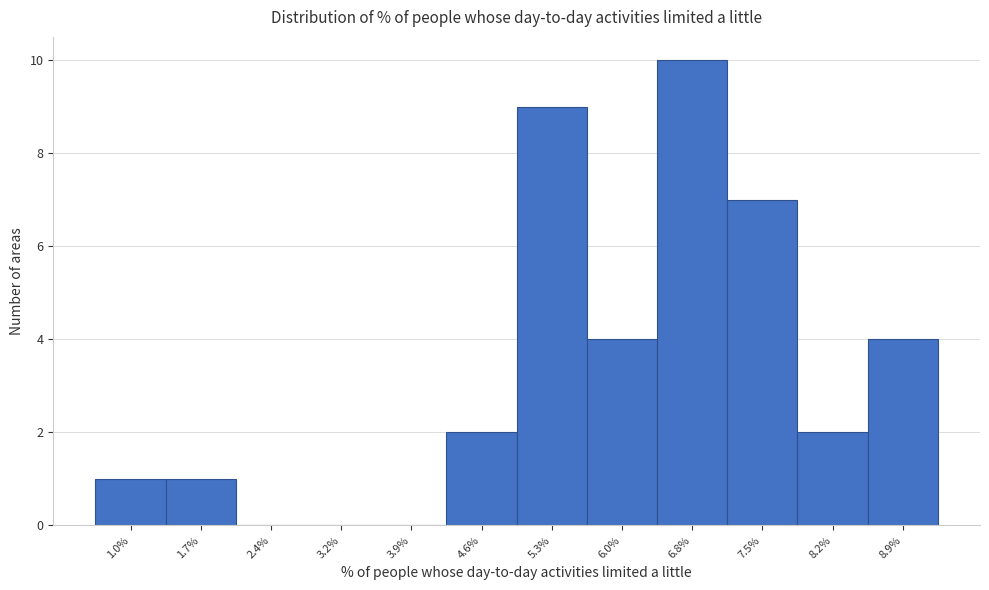

Over which range of the x-axis is the bar tallest?

6.4 to 7.1